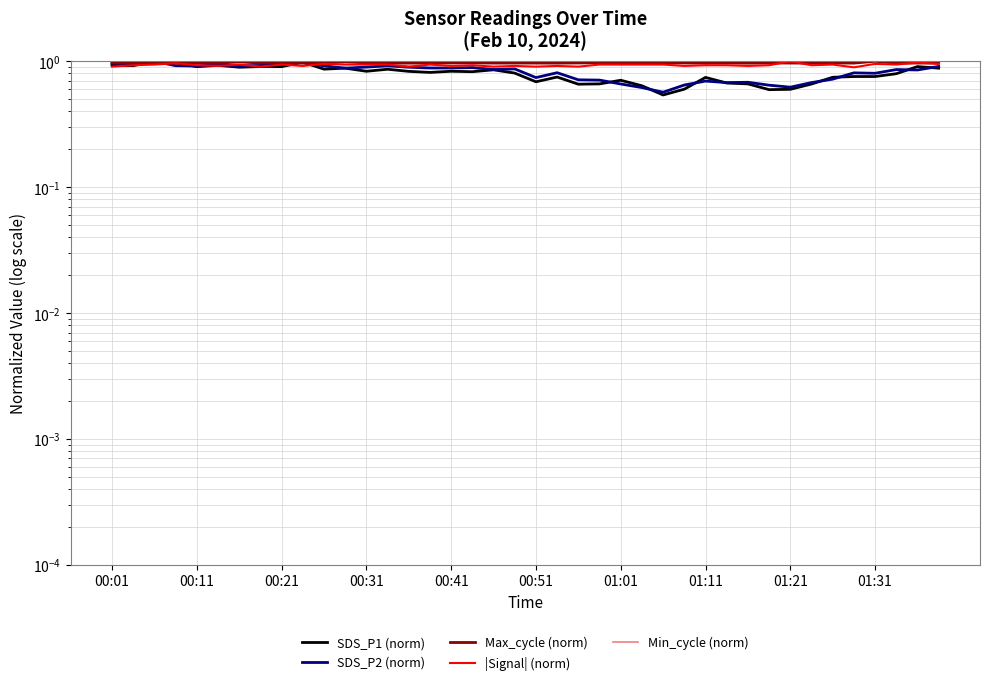

Which series changed the most between 00:31 and 25?

SDS_P1 (norm)